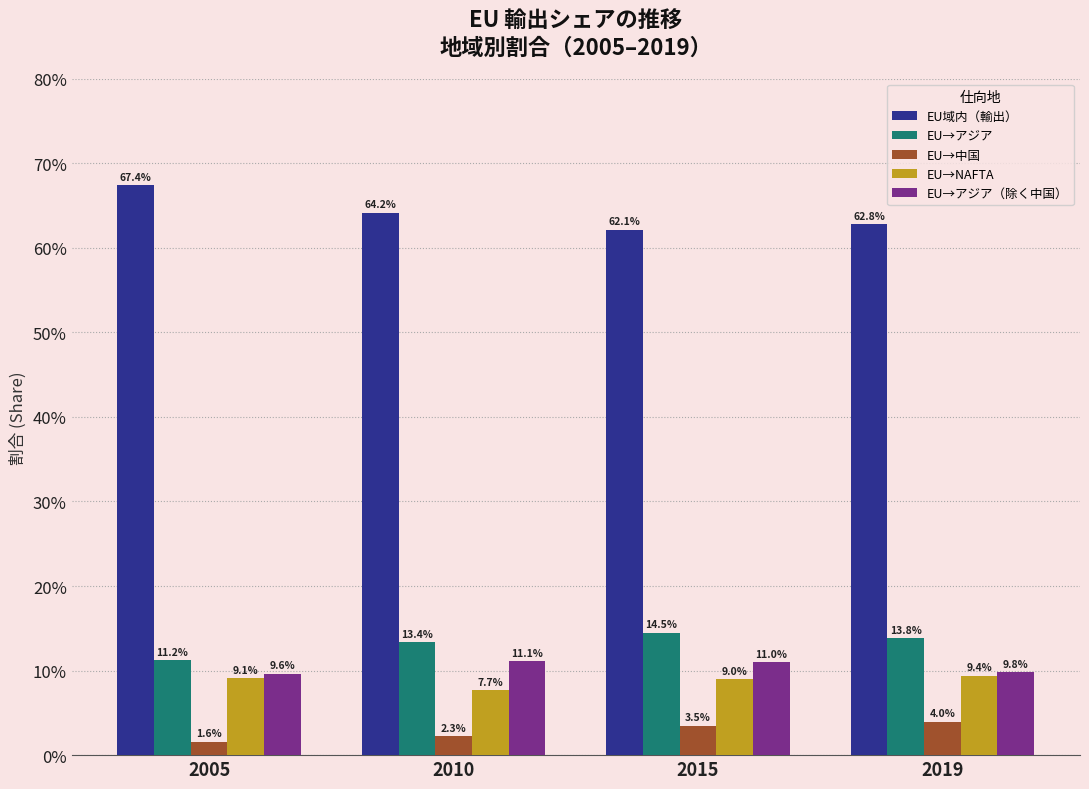

Reading left to right, transcribe all the data shown in this chart.

EU域内（輸出）: 0.7	0.6	0.6	0.6
EU→アジア: 0.1	0.1	0.1	0.1
EU→中国: 0.0	0.0	0.0	0.0
EU→NAFTA: 0.1	0.1	0.1	0.1
EU→アジア（除く中国）: 0.1	0.1	0.1	0.1